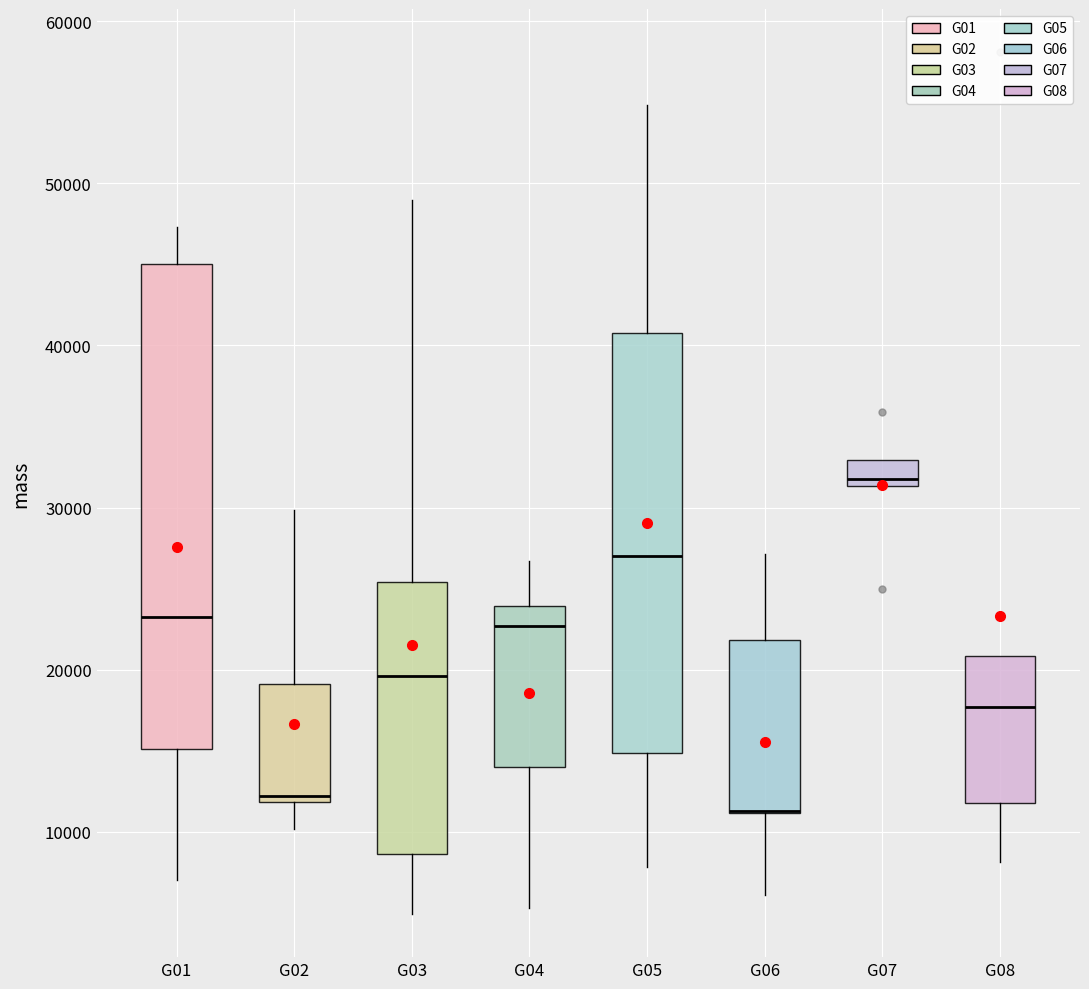

Reading left to right, transcribe this box plot: for each box, give where its median line is, the range the box spans, and where its two whiskers end, as read against the y-axis. The values are not printed on the chart, so give them approximately, as read against the axis.

G01: median 23000, box 15000 to 45000, whiskers 7000 to 47000
G02: median 12000 (just above the box's lower edge), box 12000 to 19000, whiskers 10000 to 30000
G03: median 20000, box 9000 to 25000, whiskers 5000 to 49000
G04: median 23000, box 14000 to 24000, whiskers 5000 to 27000
G05: median 27000, box 15000 to 41000, whiskers 8000 to 55000
G06: median 11000 (drawn on the box's lower edge), box 11000 to 22000, whiskers 6000 to 27000
G07: median 32000, box 31000 to 33000, whiskers 31000 to 33000
G08: median 18000, box 12000 to 21000, whiskers 8000 to 21000